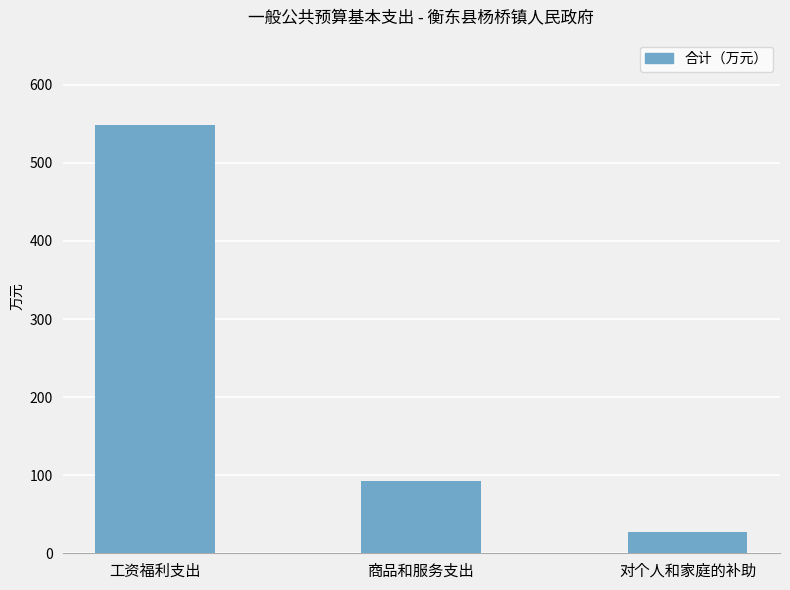

Does the chart contain stacked bars?

No